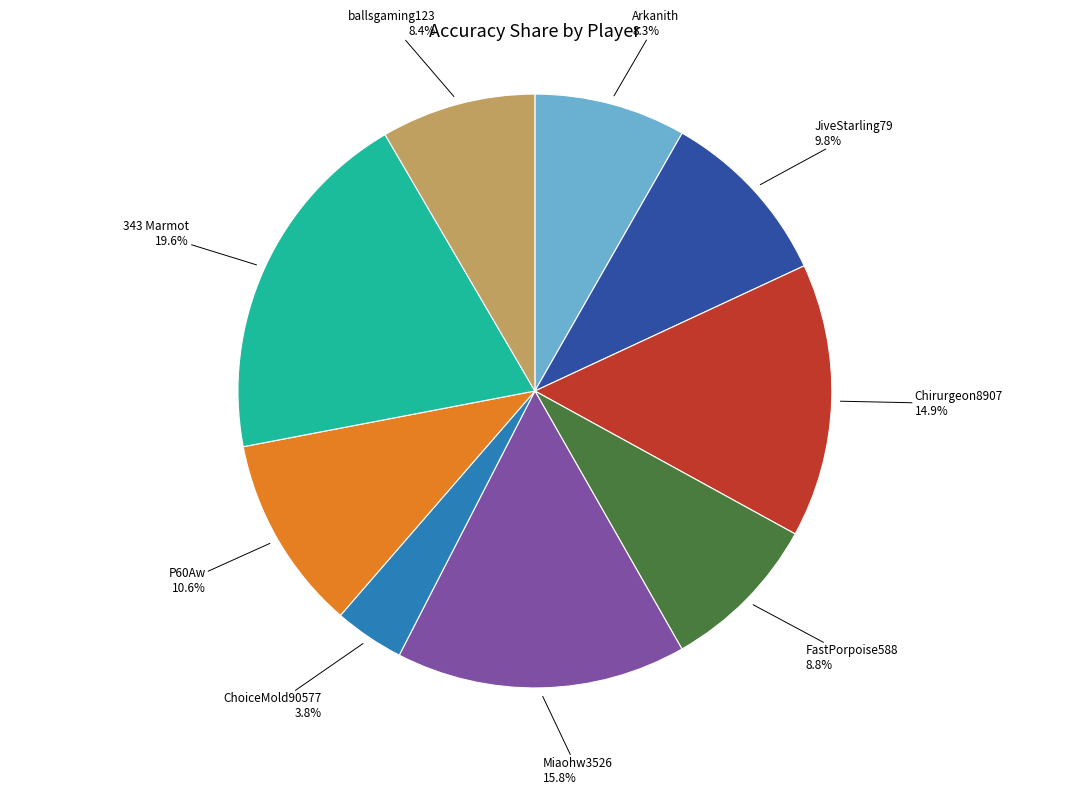

Count the number of slices in the pie.

9